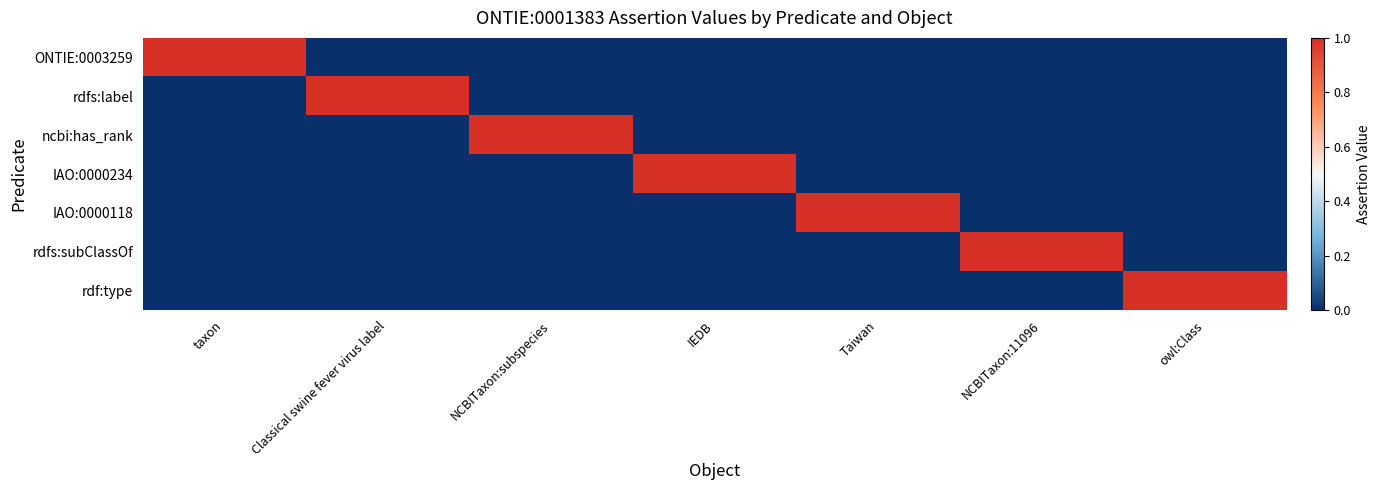

Which category has the highest value across all series?

taxon